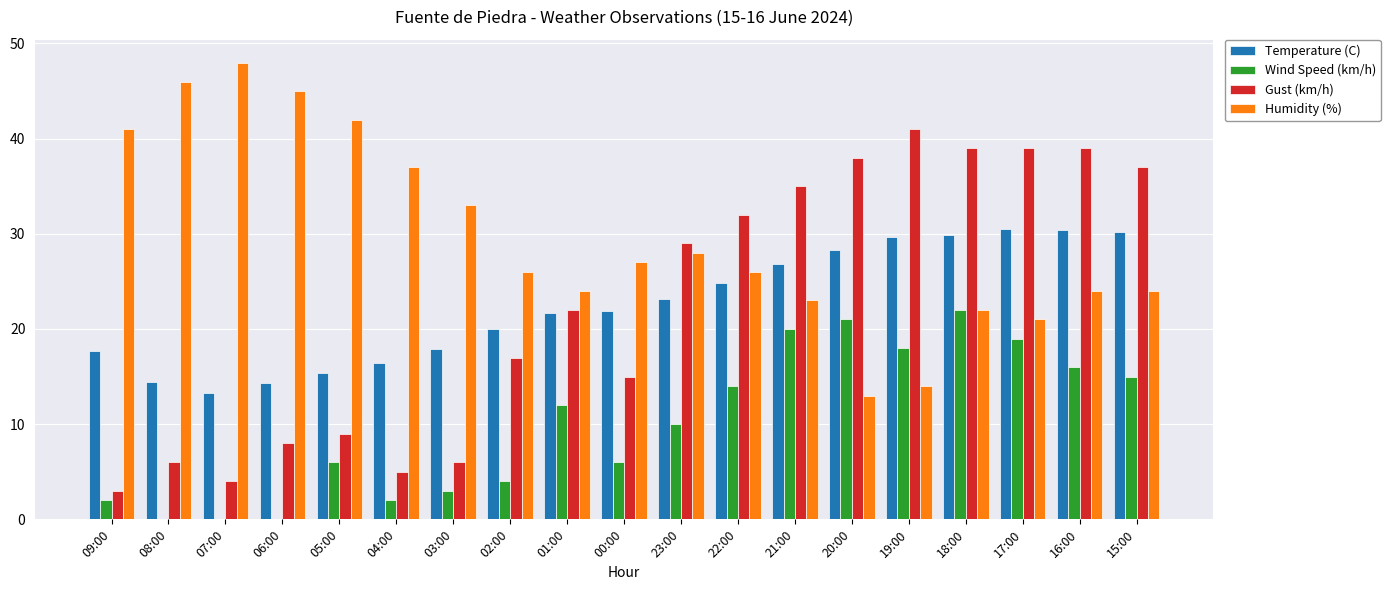

How many values in the Temperature (C) series exceed 21?

11